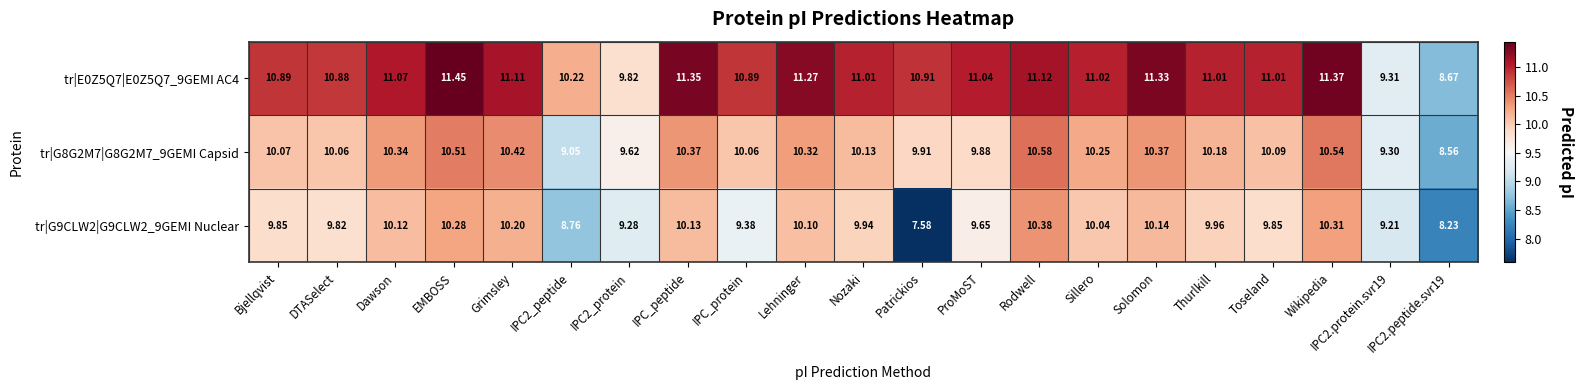

Where does the tr|G9CLW2|G9CLW2_9GEMI Nuclear series first go above 9?

Bjellqvist